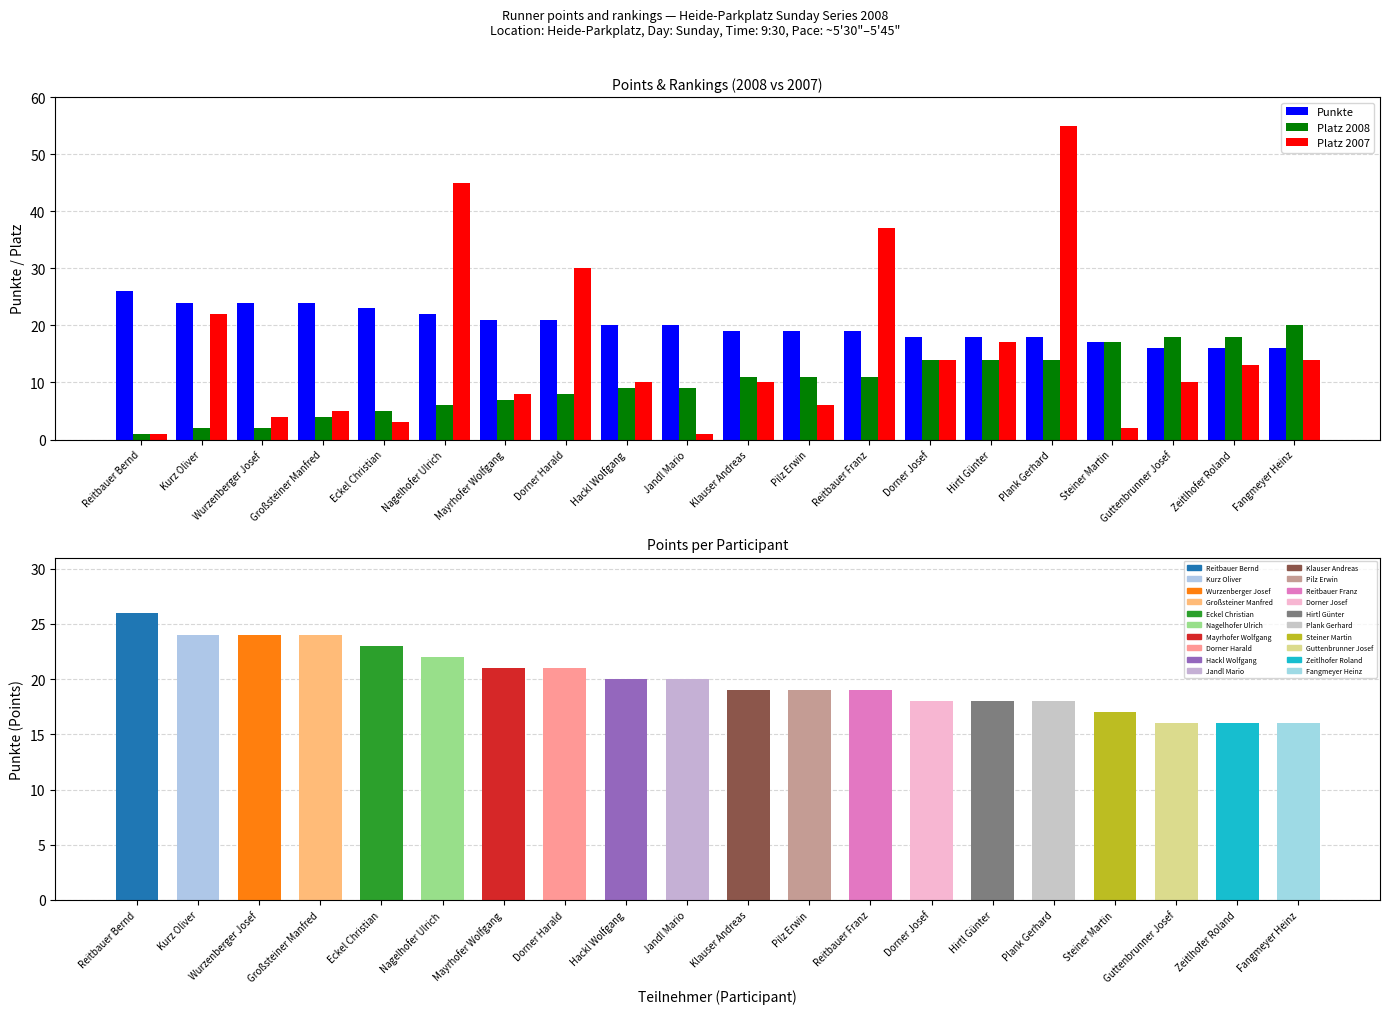

What is the sum of all Platz 2008 values?

201